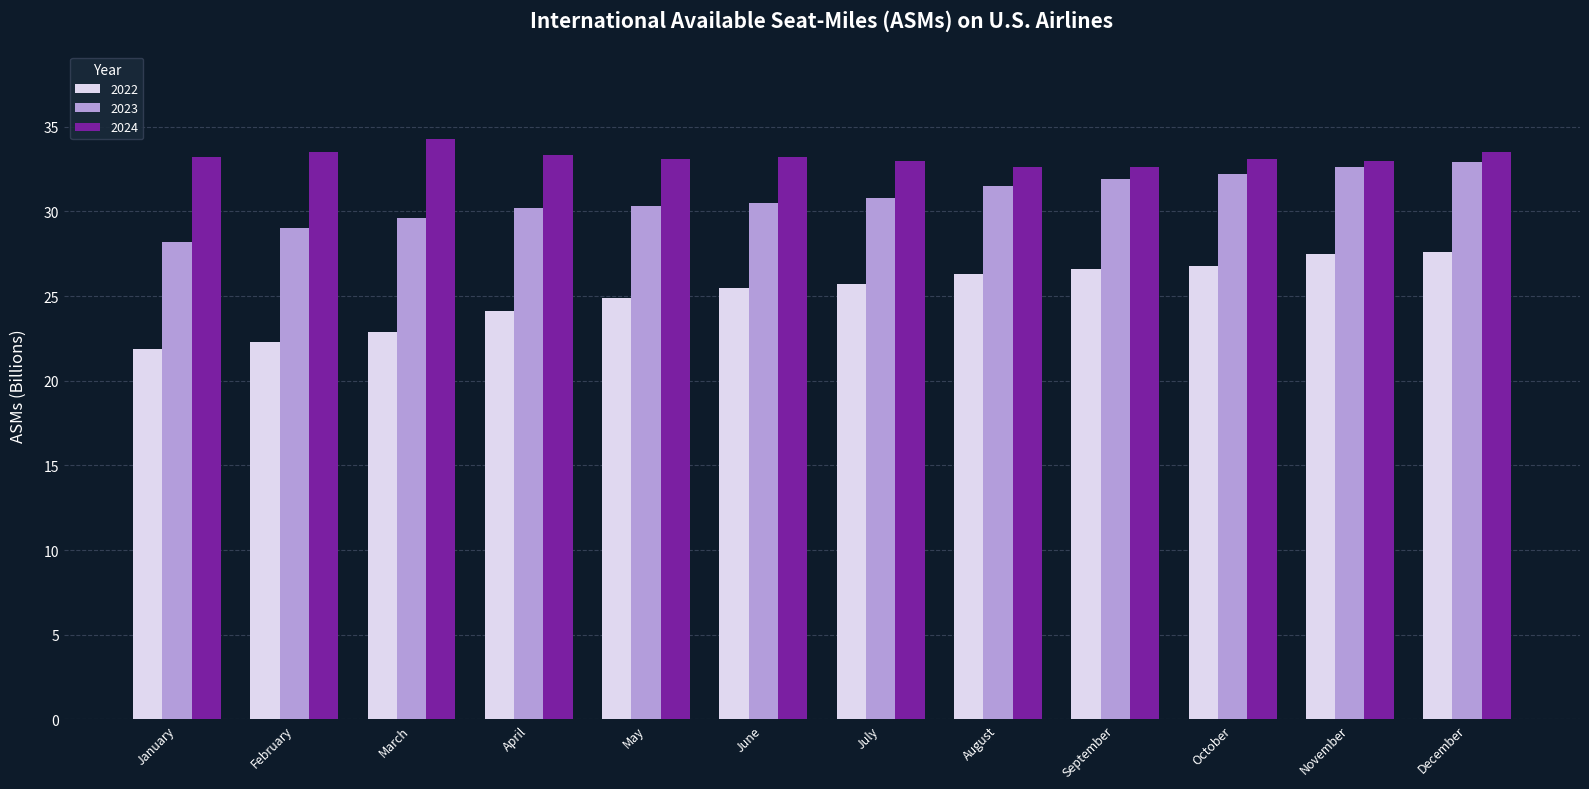

Rank the series by their average value, from lowest to highest.

2022, 2023, 2024